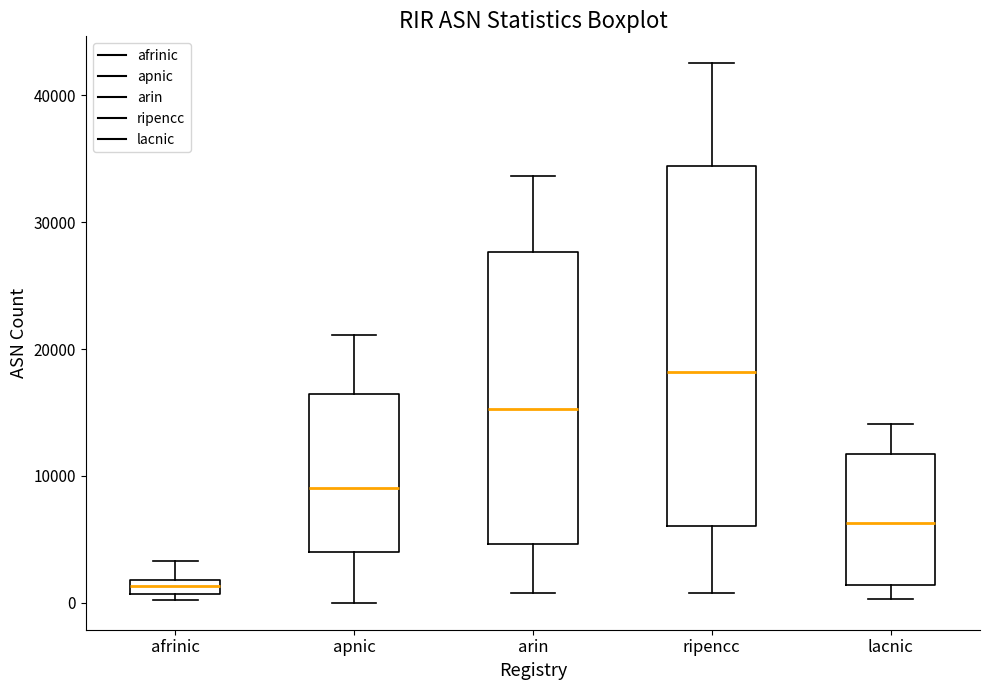

Which box is the tallest, from its lower edge to its upper edge?

ripencc